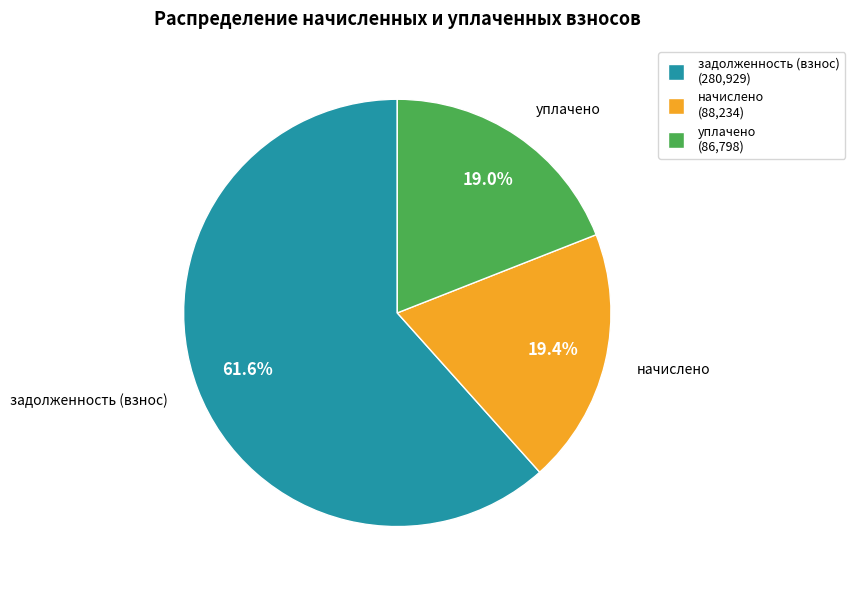

Does any single category account for the majority?

Yes